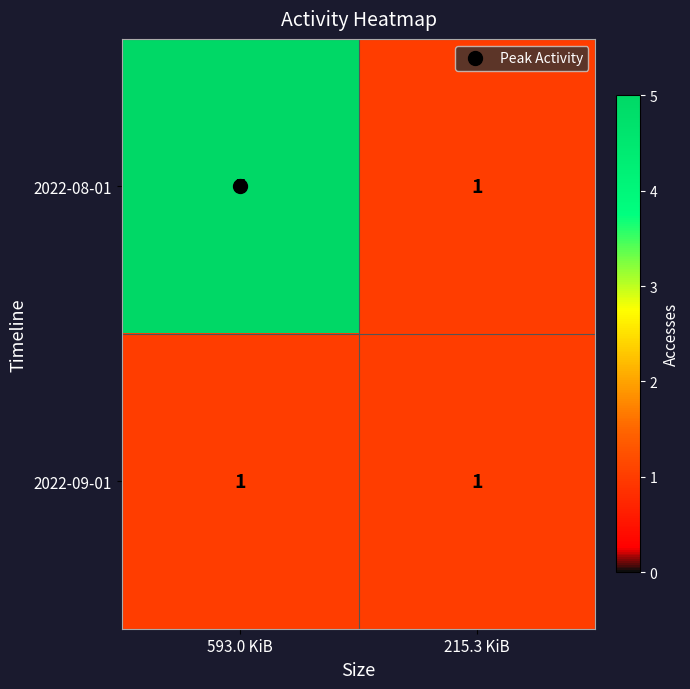

List the series in order of their peak value, lowest first.

2022-09-01, 2022-08-01